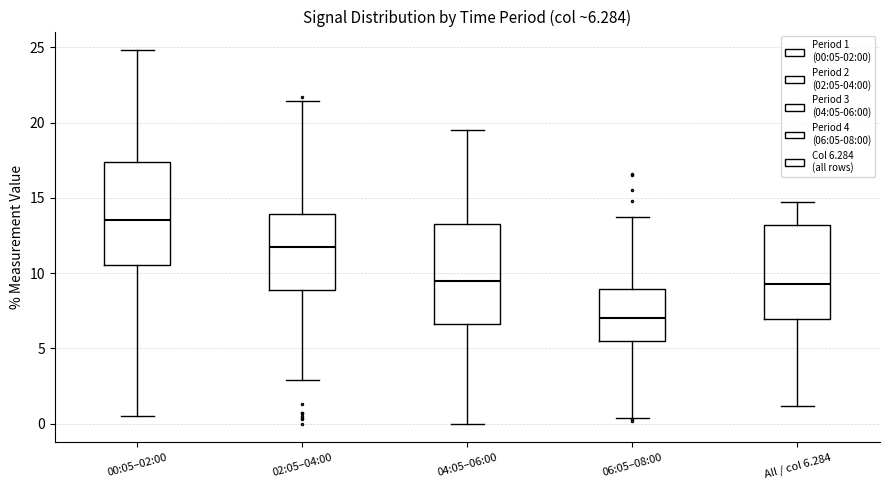

Which box has the highest median line?

00:05–02:00